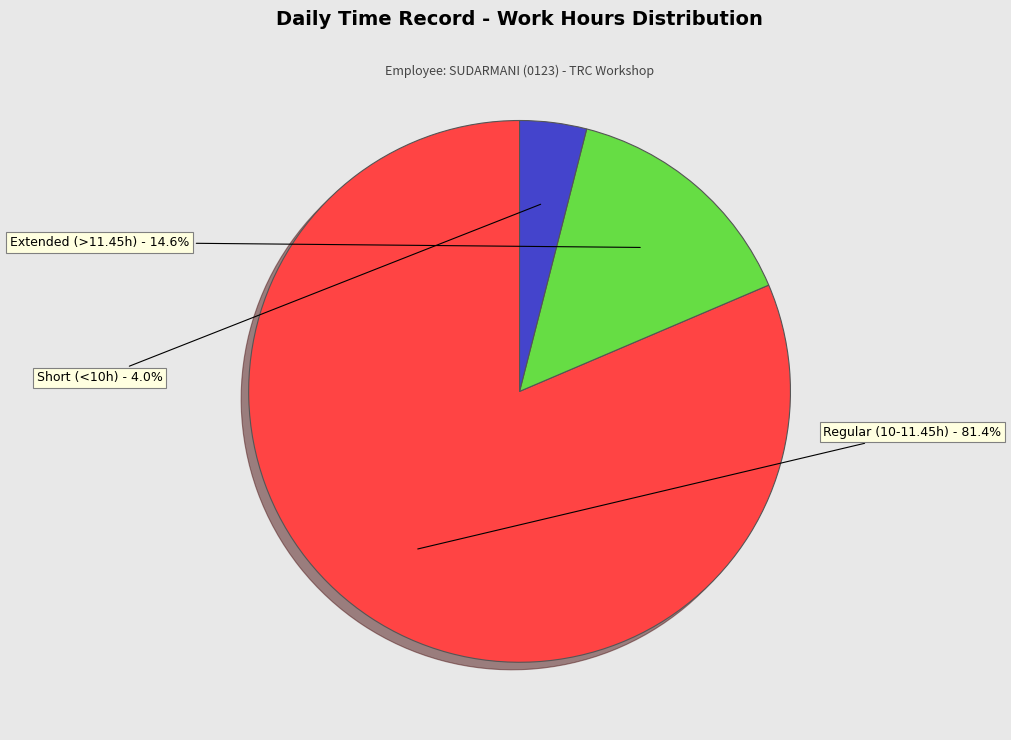

To the nearest percent, what is the difference between the largest and smallest slice percentages?

77%